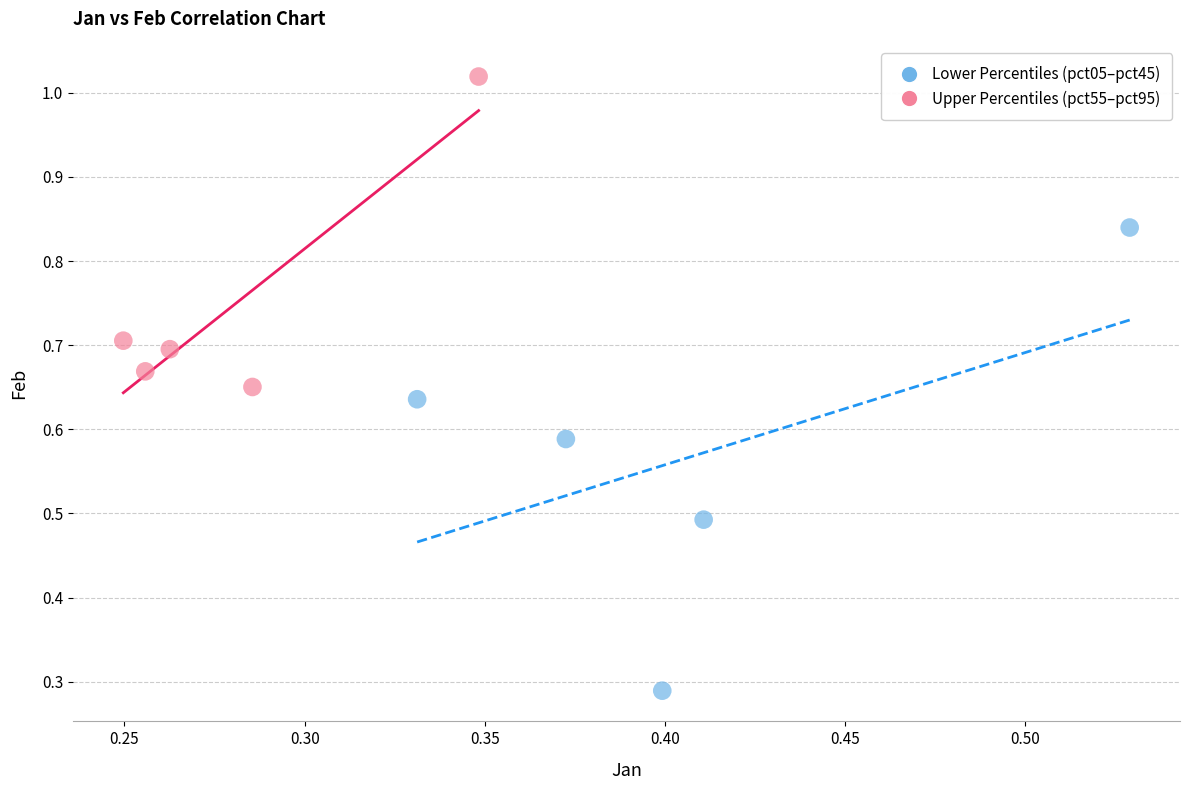

Which series reaches the minimum Y coordinate?

Lower Percentiles (pct05–pct45)